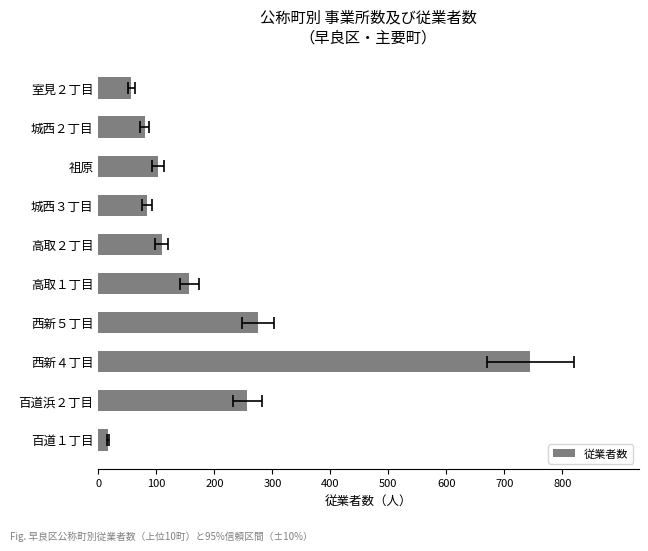

What is the maximum value shown in the chart?

745